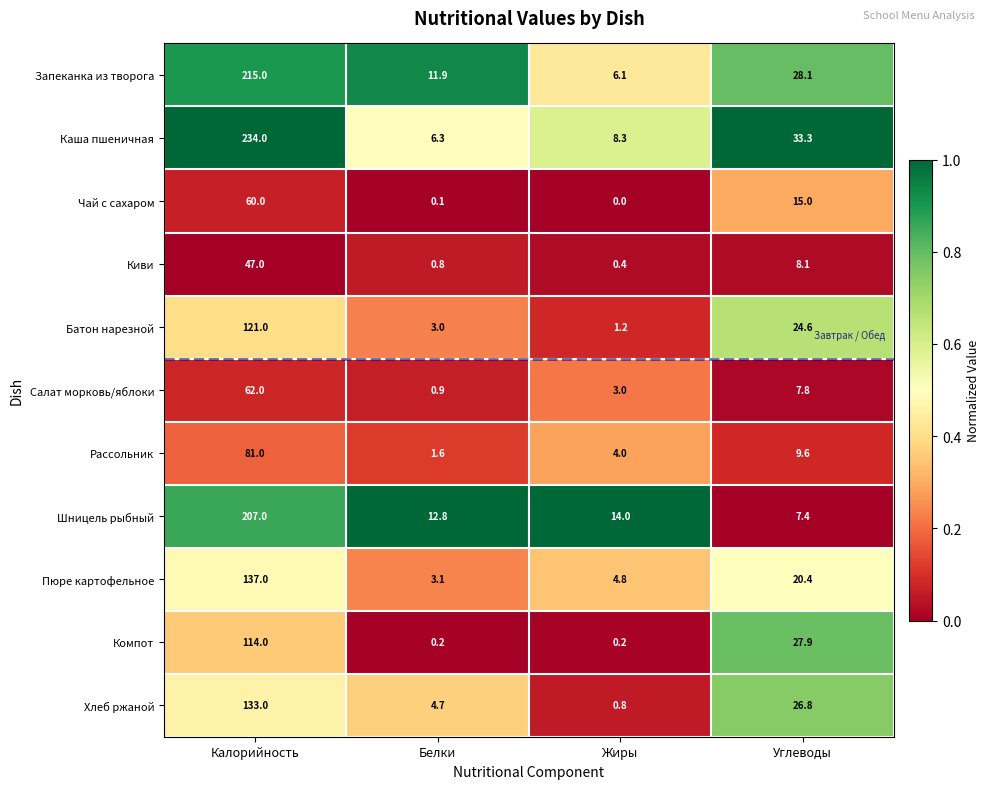

Count the number of data series in this chart.

11